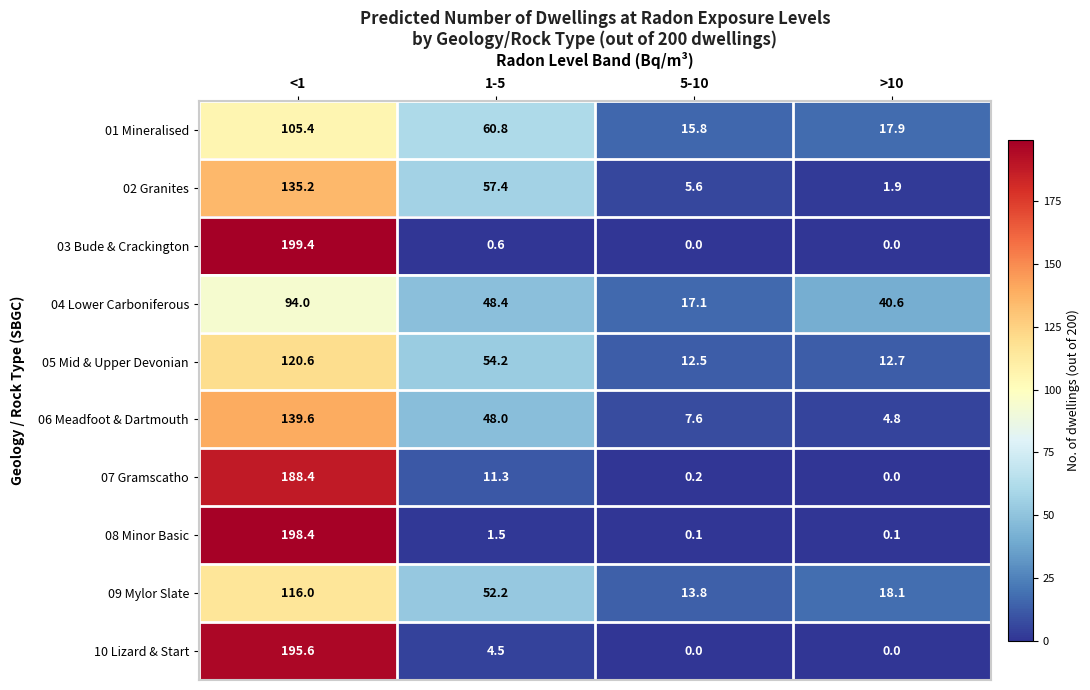

Between <1 and 1-5, which series saw the biggest shift?

03 Bude & Crackington